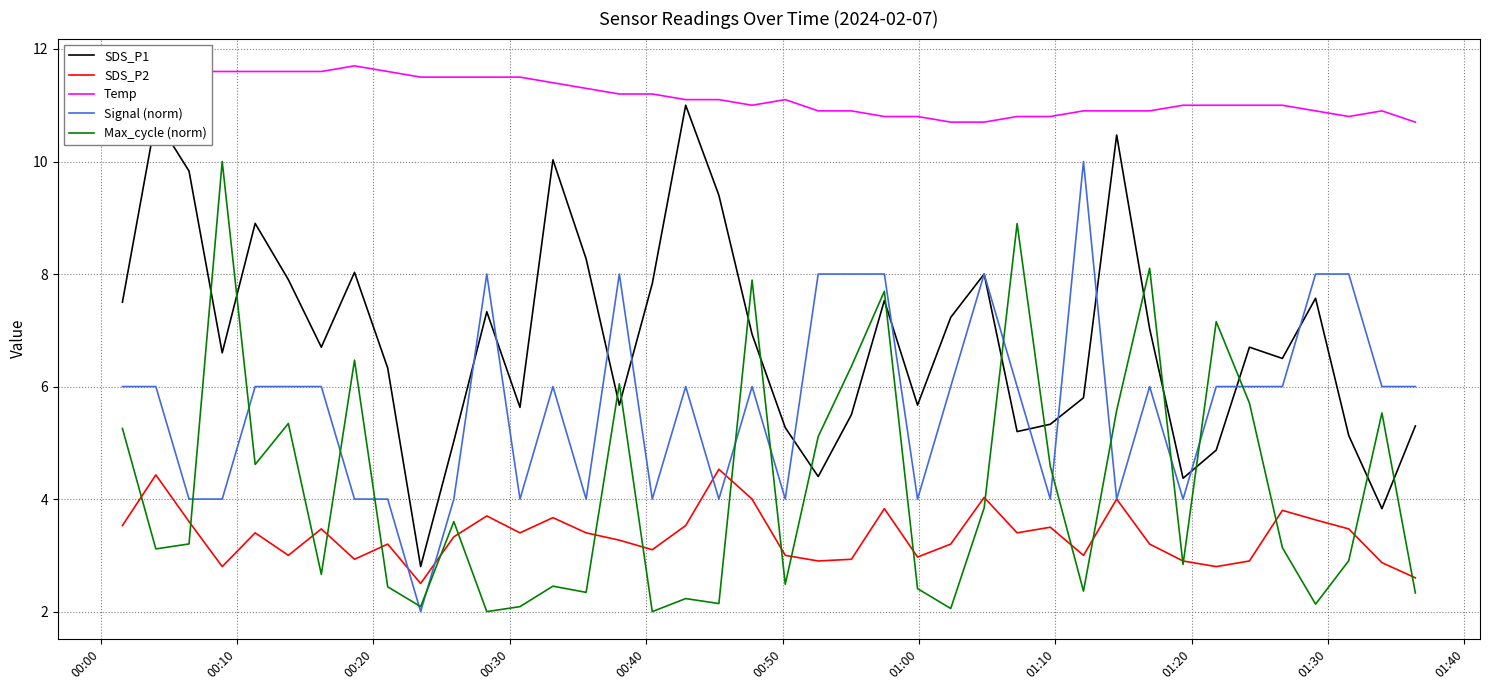

True or false: SDS_P2 has more than 2 points higher than both neighbors.

True